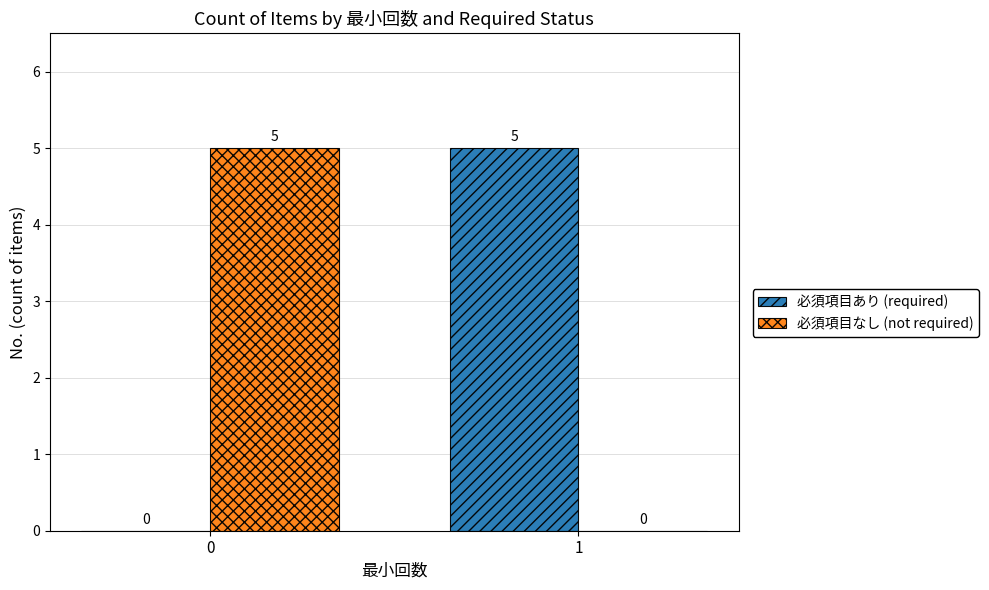

Reading left to right, list all the values displayed in this chart.

必須項目あり (required): 0	5
必須項目なし (not required): 5	0